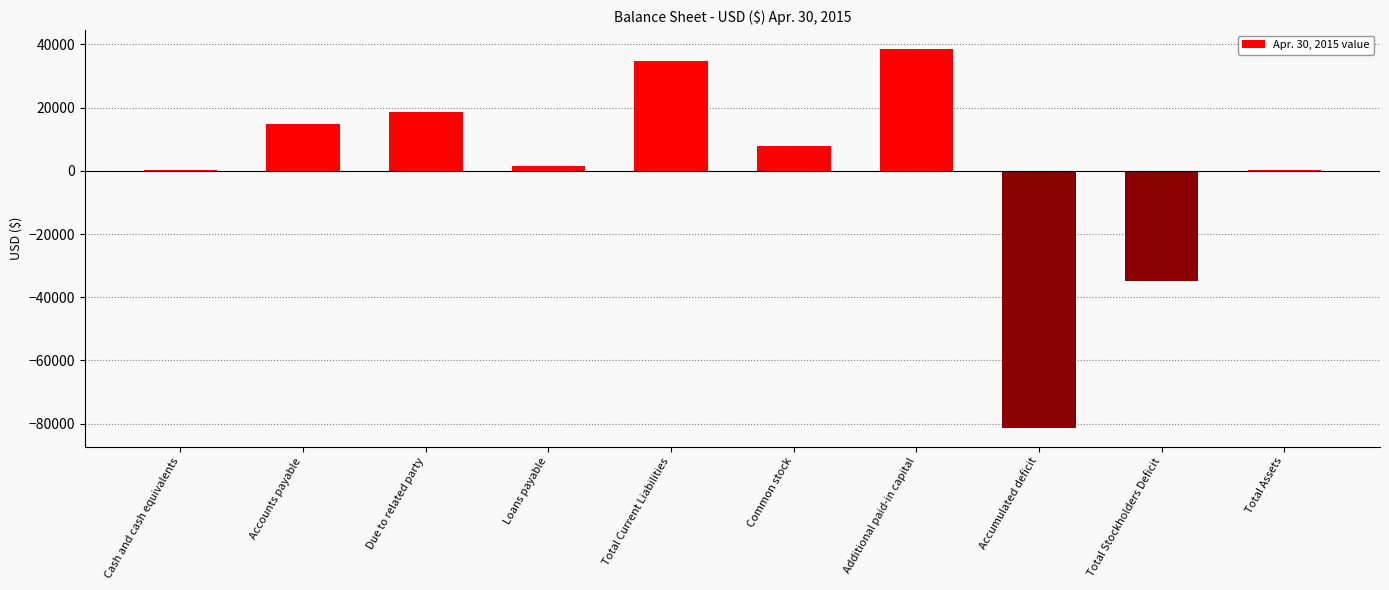

What is the sum of all values?

424